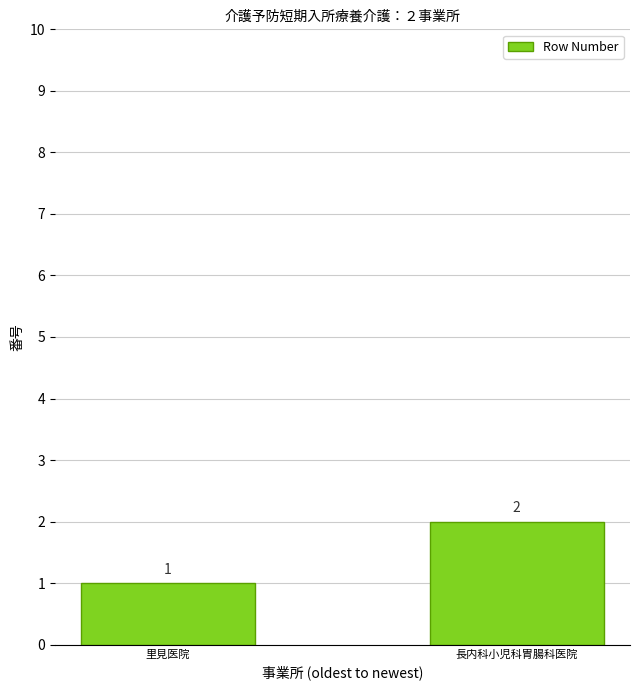

Which has a higher value, 長内科小児科胃腸科医院 or 里見医院?

長内科小児科胃腸科医院